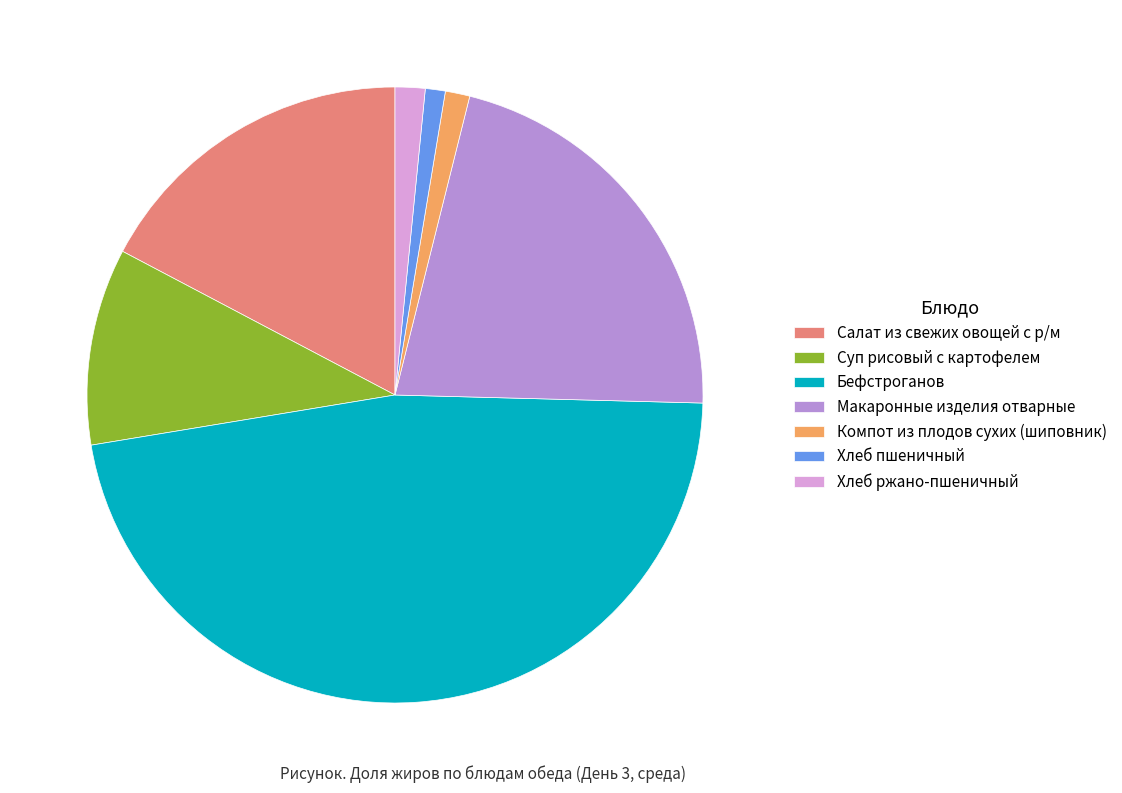

Which slice is the largest?

Бефстроганов